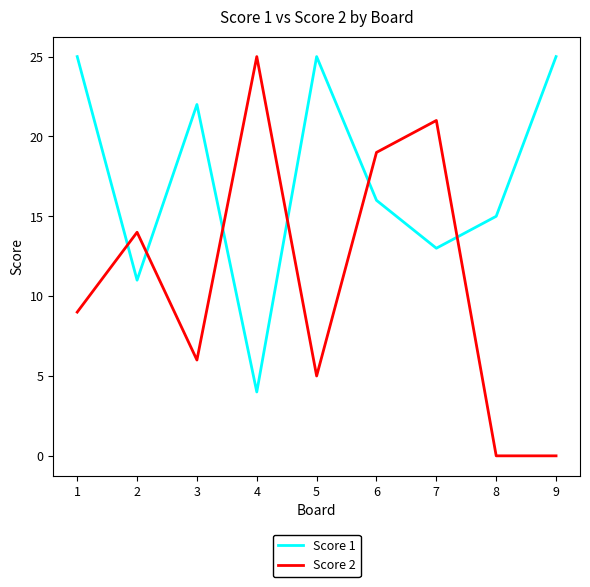

List the series in order of their overall mean, highest first.

Score 1, Score 2